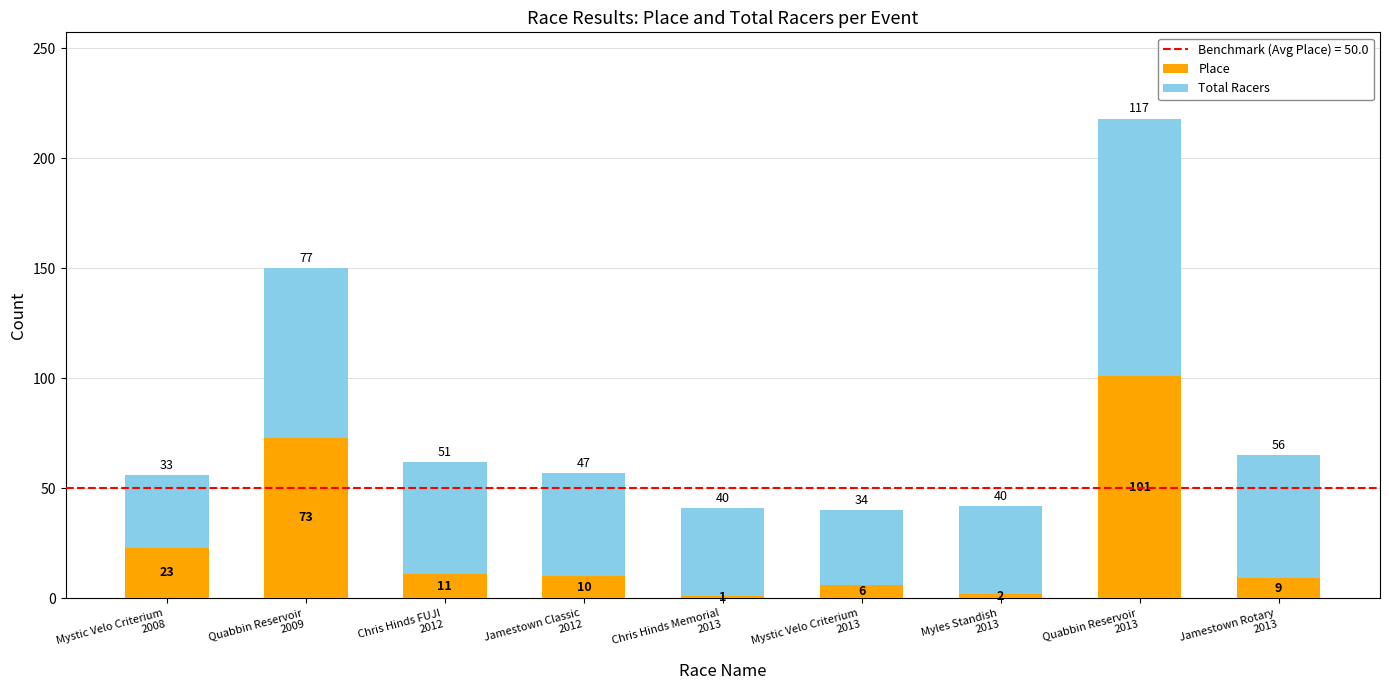

Does the chart contain any negative values?

No